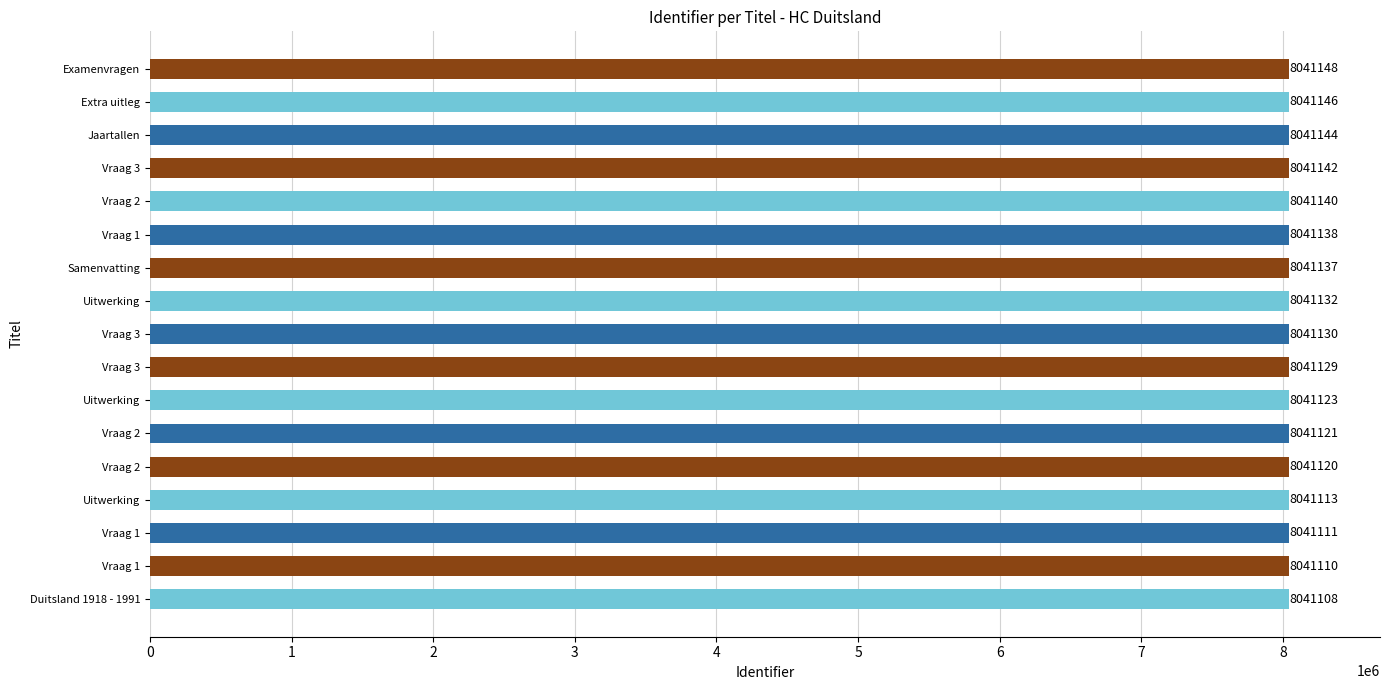

What is the difference between the maximum and minimum values?

40